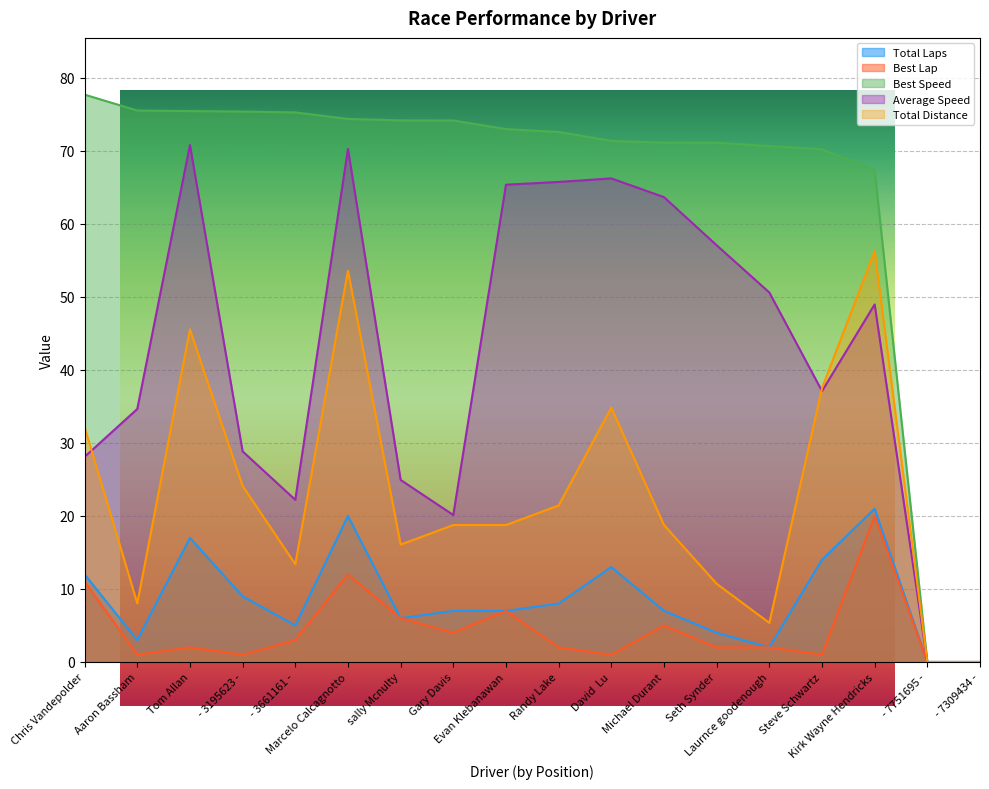

True or false: Average Speed and Best Speed cross at least once.

False